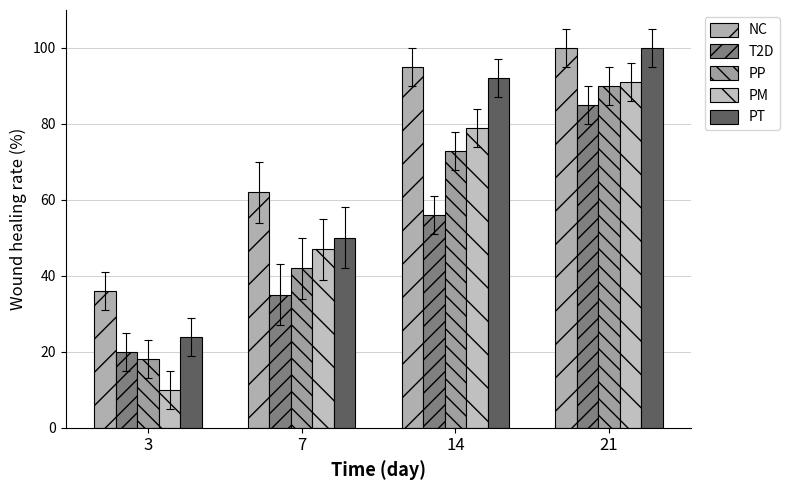

The NC series shows 24 at 3. True or false?

False